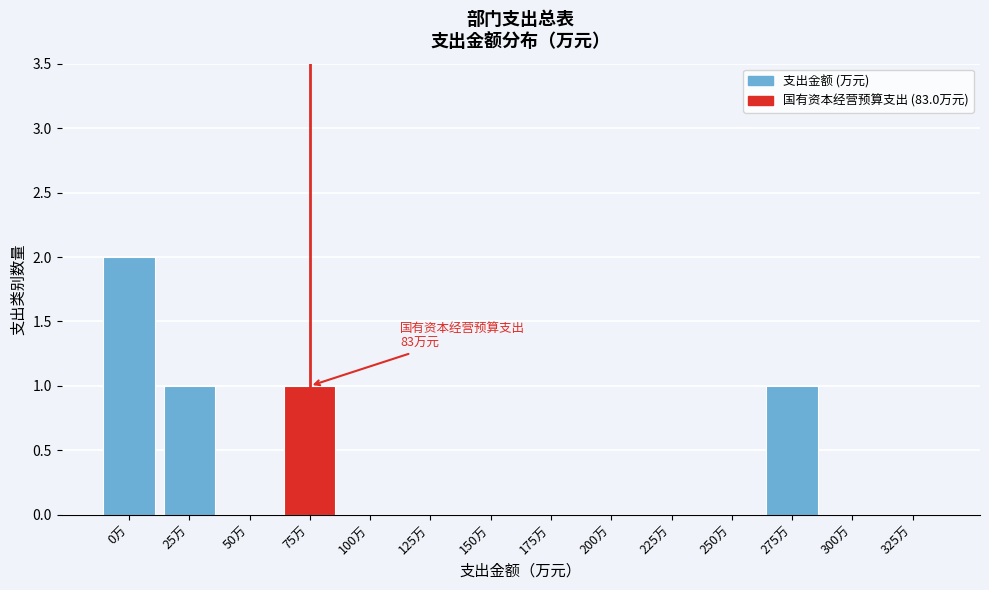

Reading right to left, transcribe all the data shown in this chart.

325万=0	300万=0	275万=1	250万=0	225万=0	200万=0	175万=0	150万=0	125万=0	100万=0	75万=1	50万=0	25万=1	0万=2